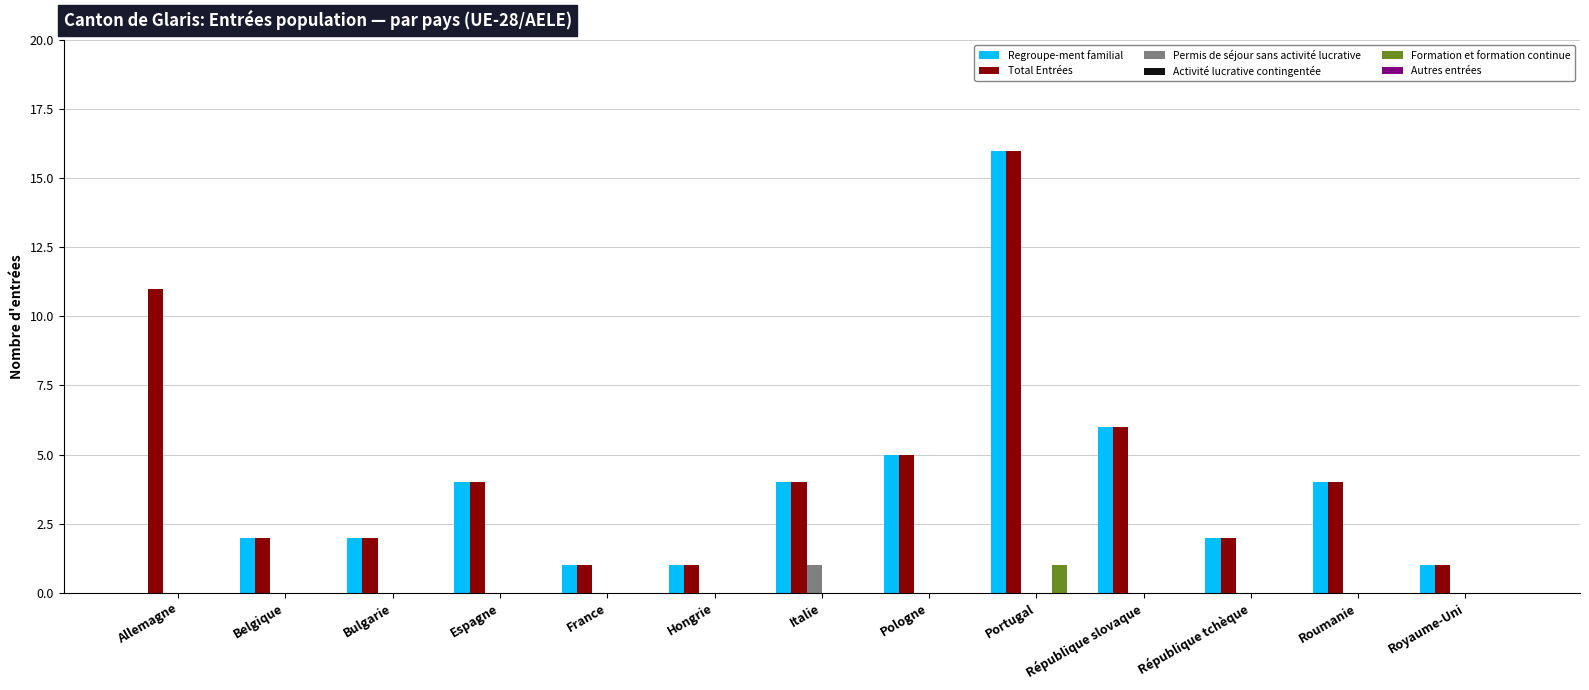

What is the maximum value shown in the chart?

16